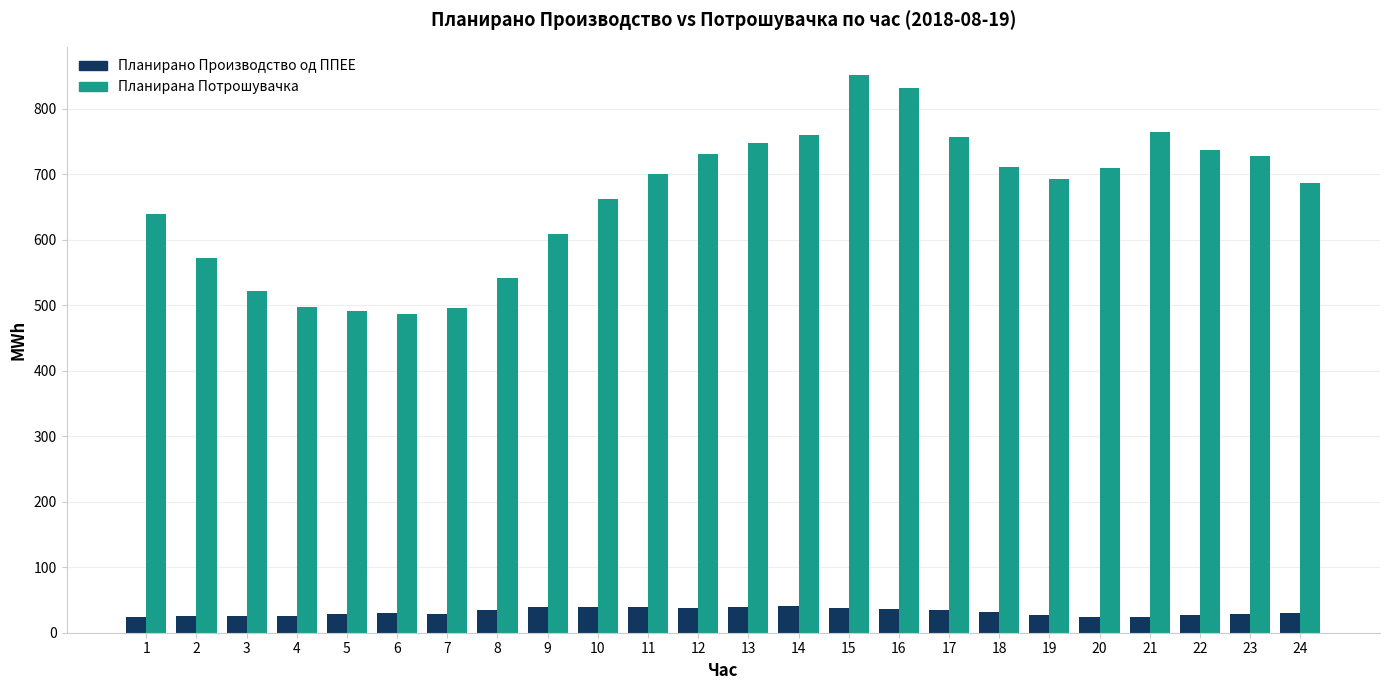

How many data points in Планирано Производство од ППЕЕ are above 29?

15